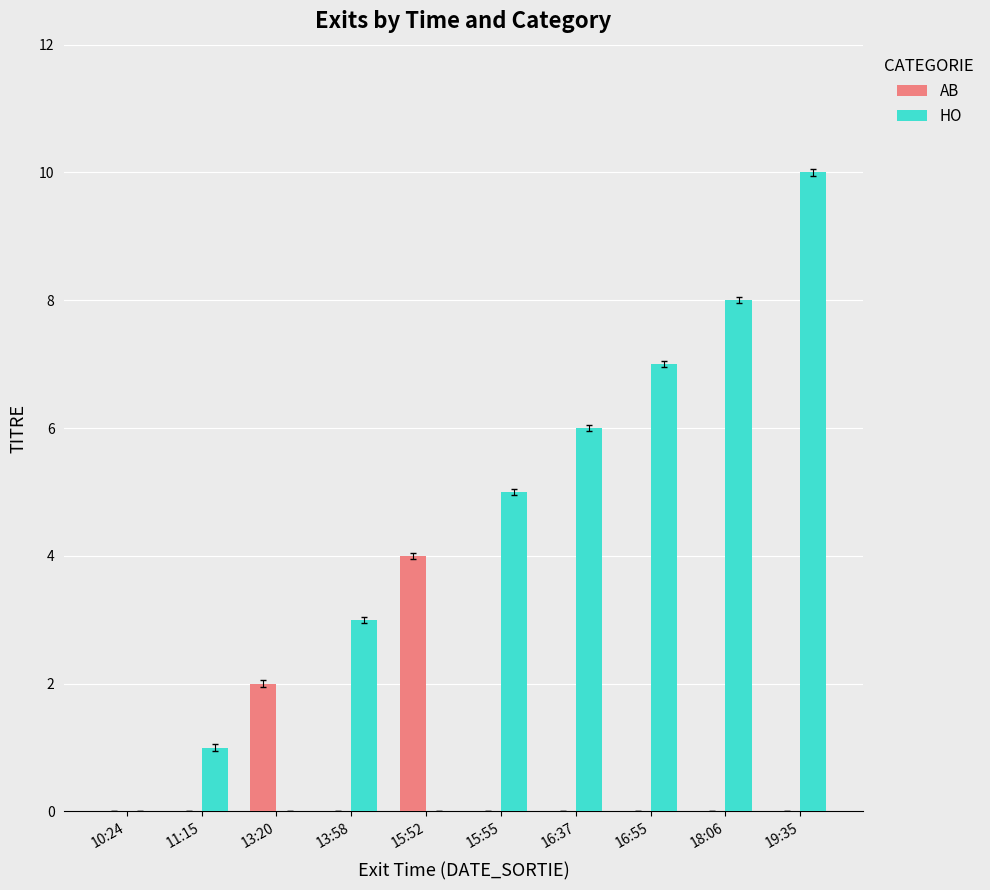

Between 10:24 and 11:15, which series saw the biggest shift?

HO